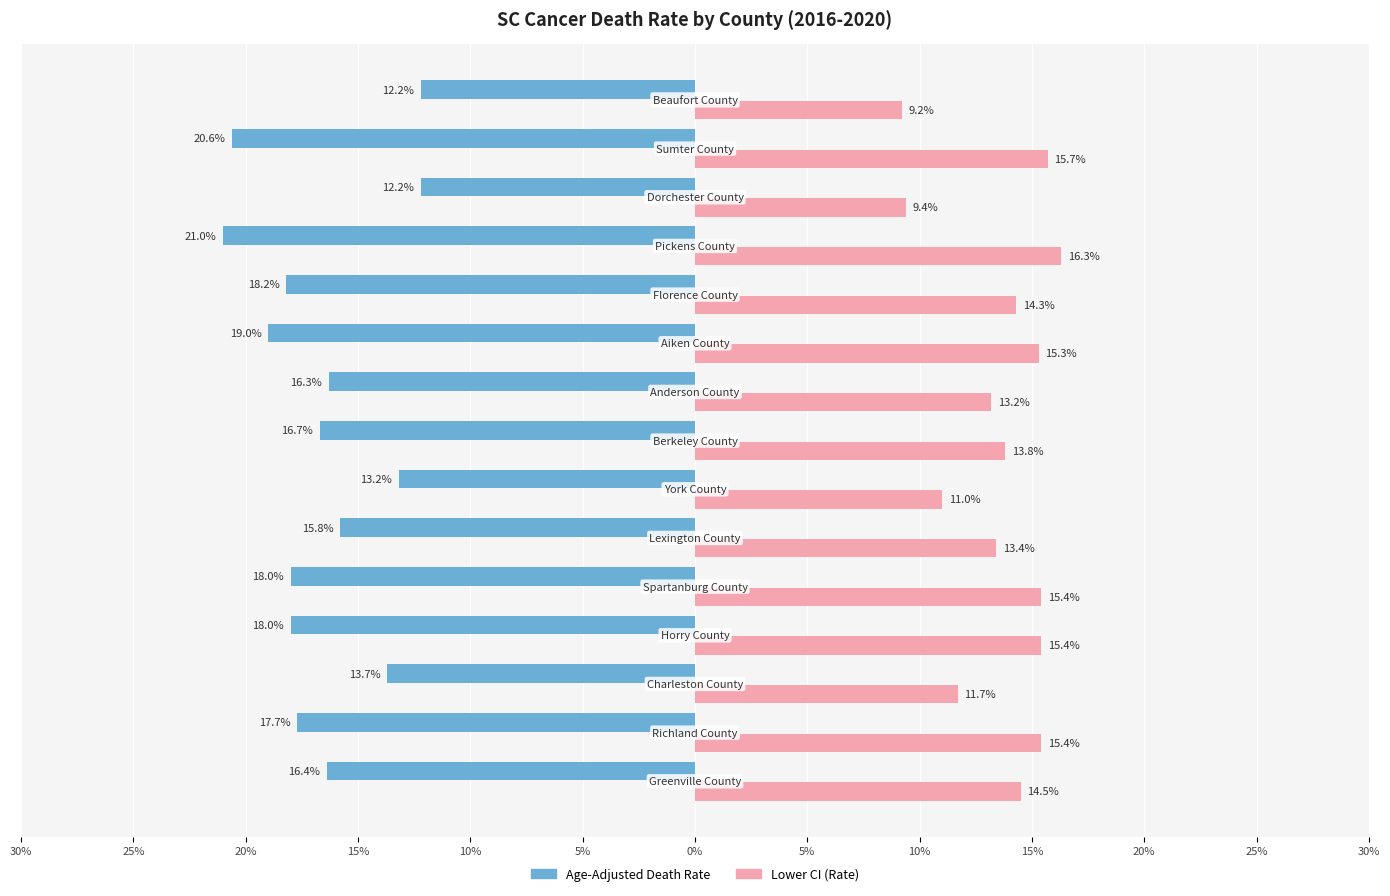

What are all the series names shown in the legend?

Age-Adjusted Death Rate, Lower CI (Rate)